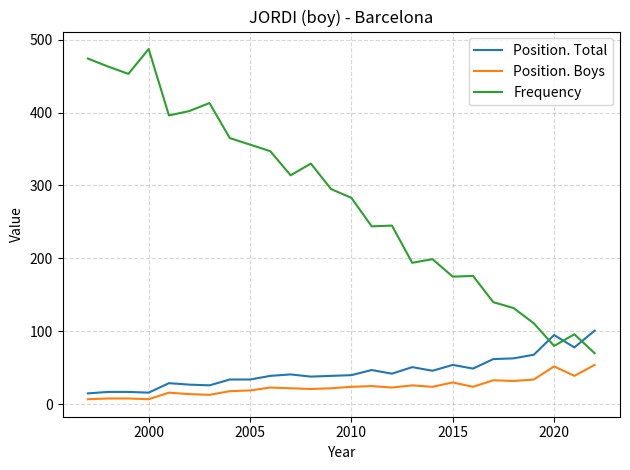

What is the difference between the maximum and minimum values in the Frequency series?

417